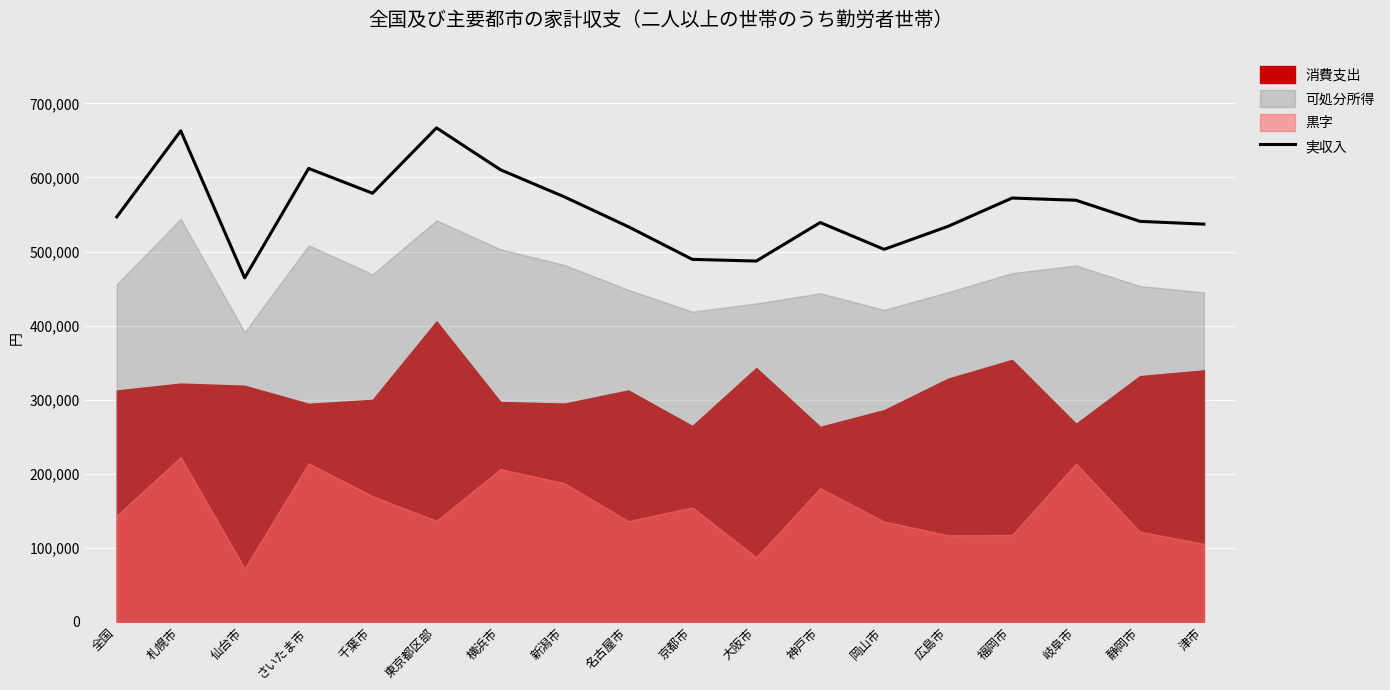

Reading left to right, extract all data points from this chart.

546786	662982	464401	612195	578727	667017	610440	573810	533485	489418	487126	539154	502953	534043	572219	569260	540741	537001